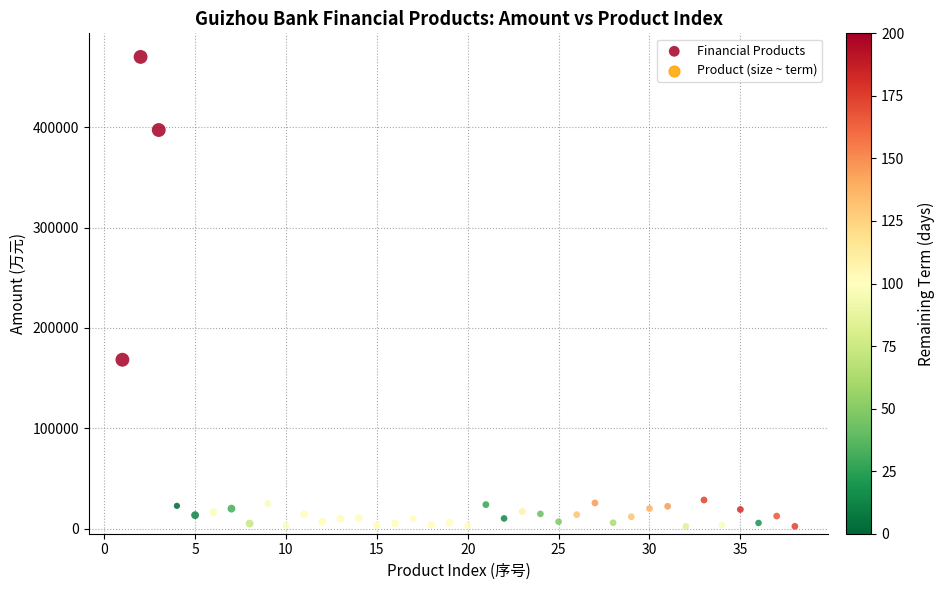

What is the range of Y values (max minus min)?

467751